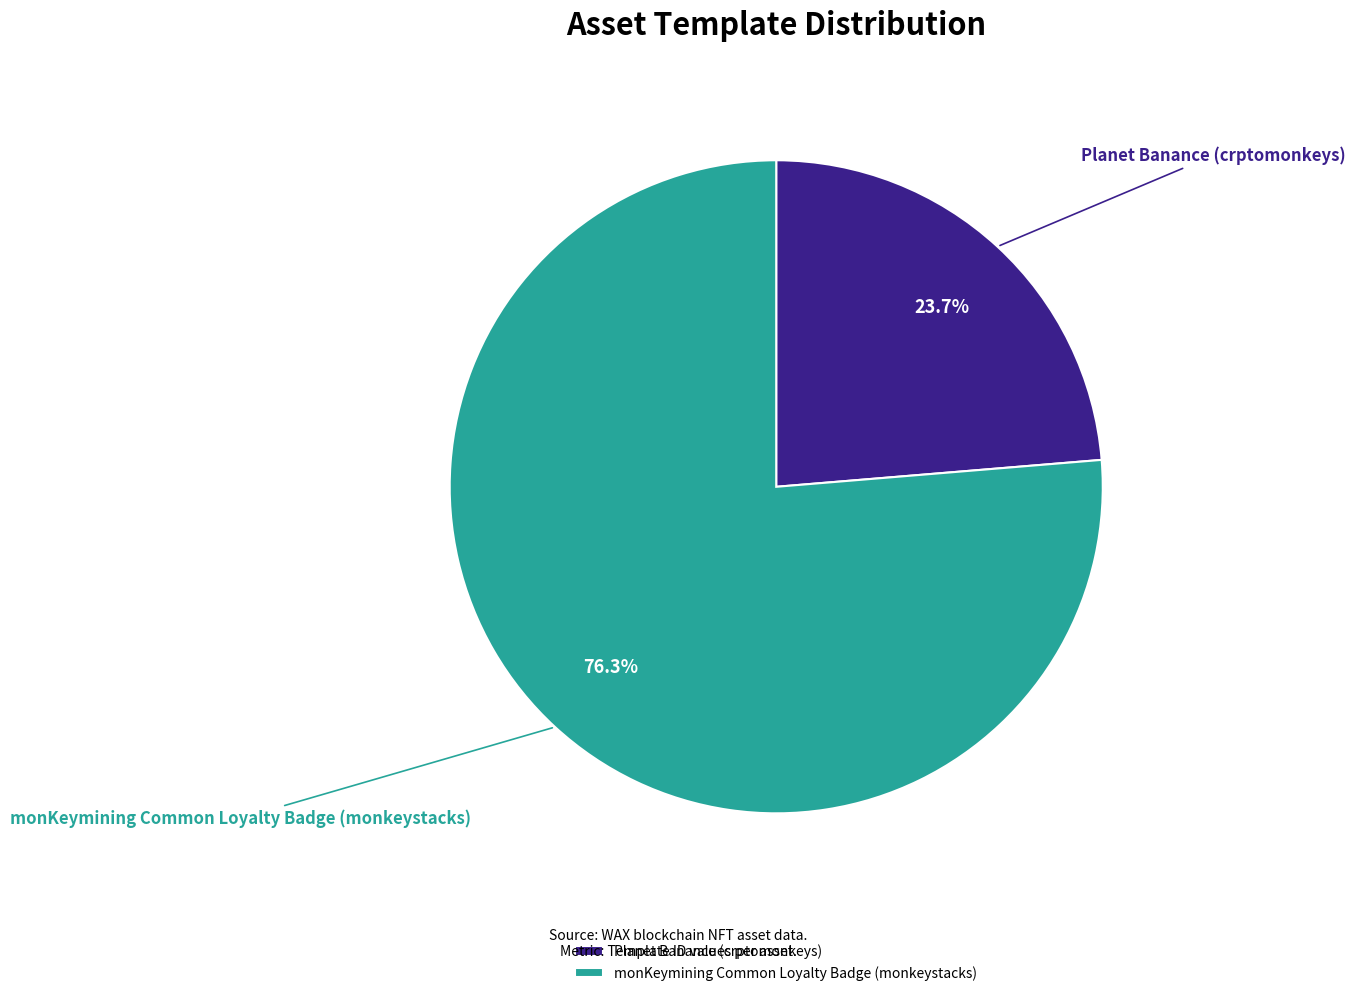

Does any single category account for the majority?

Yes